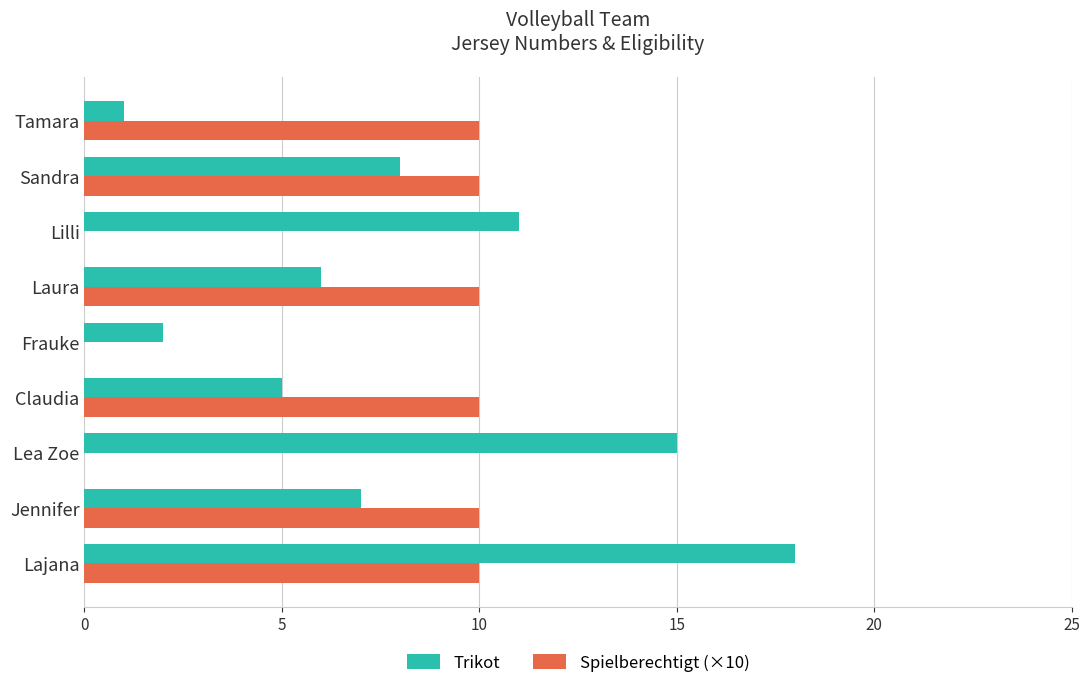

The Spielberechtigt (×10) series shows 14 at Jennifer. True or false?

False